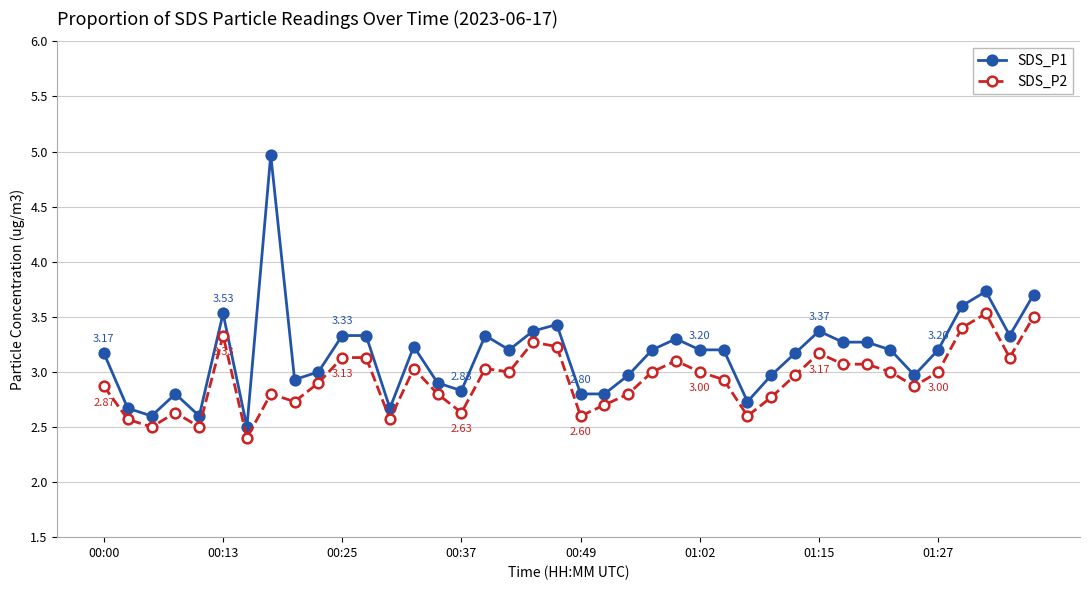

Count the number of data series in this chart.

2